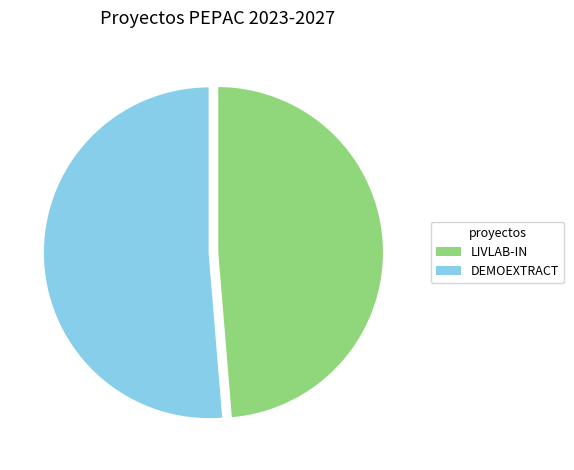

Which category has the smallest portion of the pie?

LIVLAB-IN